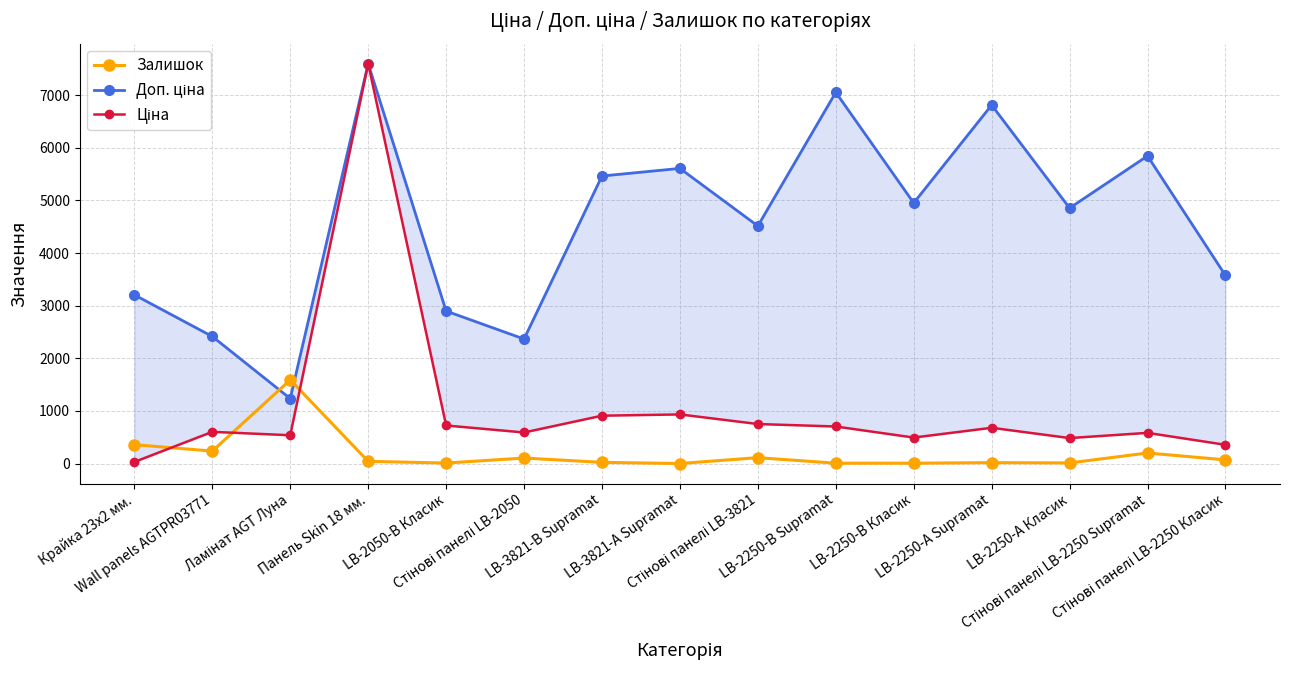

At which category does the chart reach its peak across all series?

Панель Skin 18 мм.